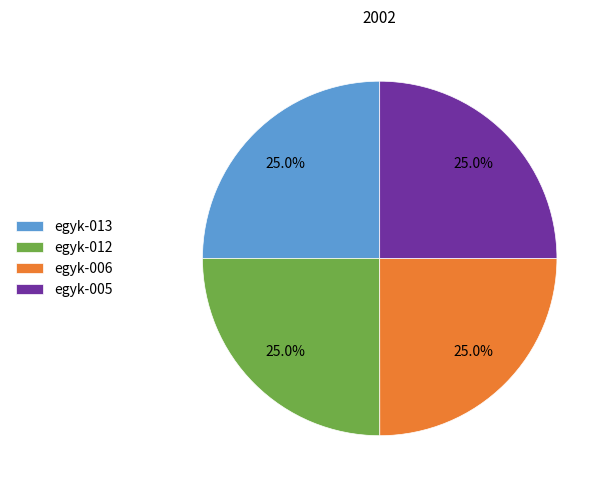

What percentage is NOT represented by egyk-006?

75.0%